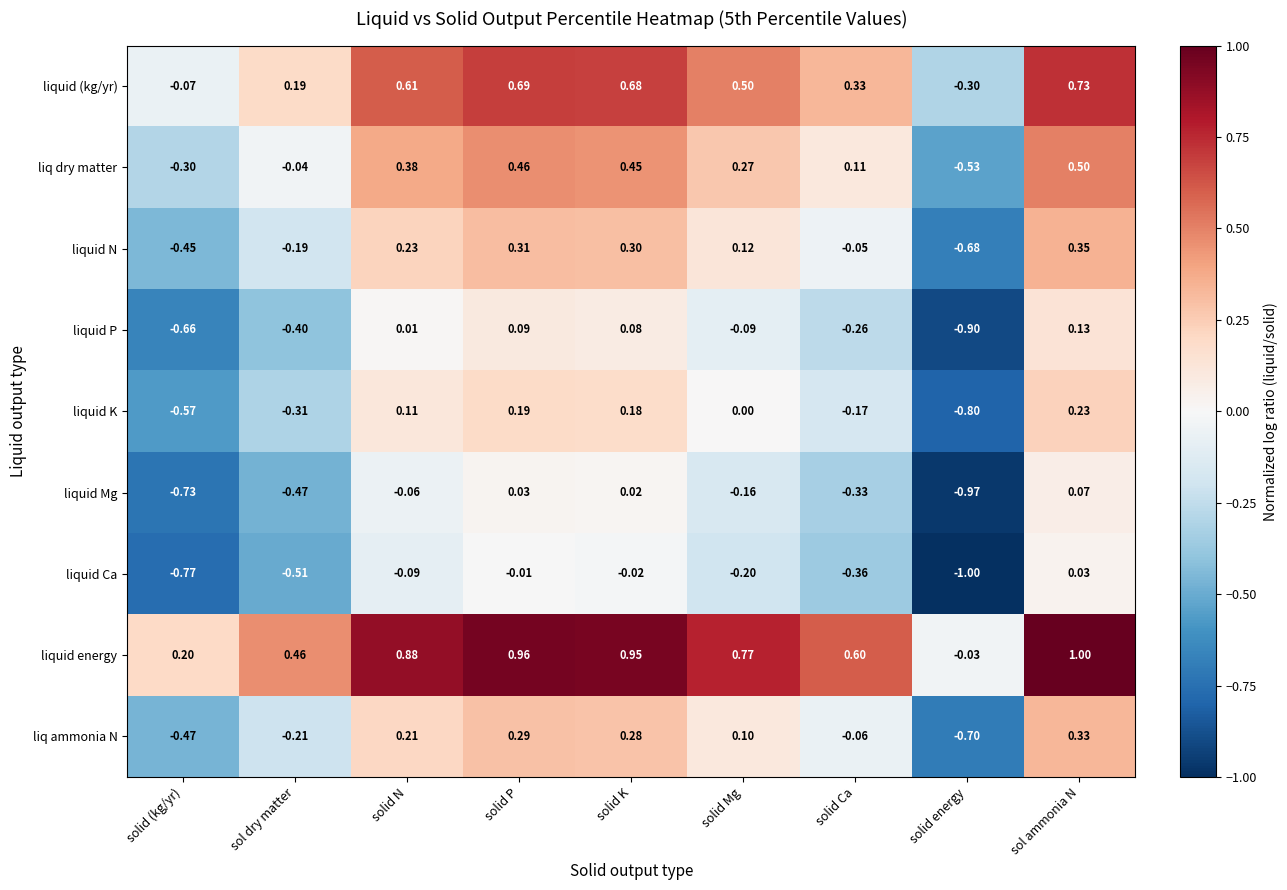

At which category is the sum across all series the highest?

sol ammonia N